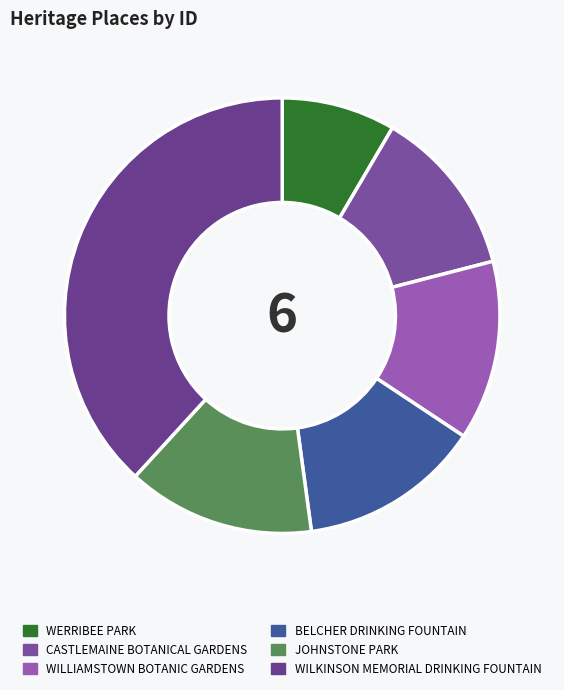

Does any single category account for the majority?

No